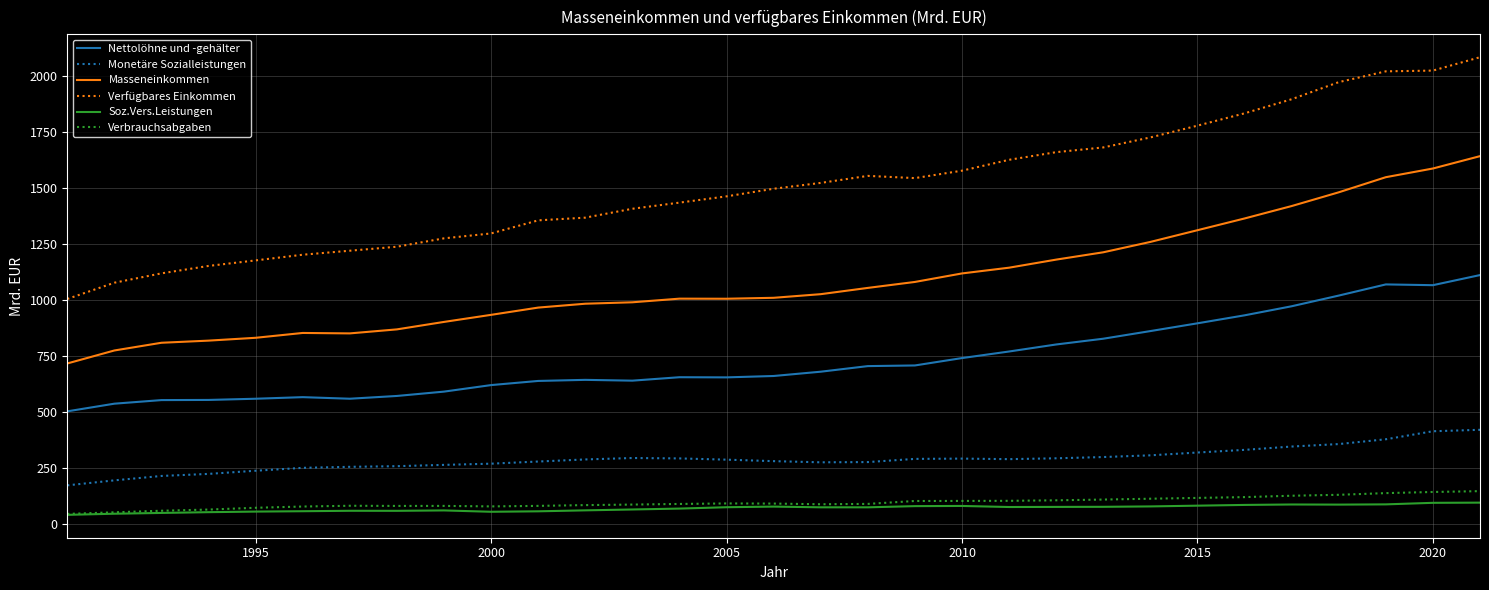

What is the highest value of the Verfügbares Einkommen series?

2085.0